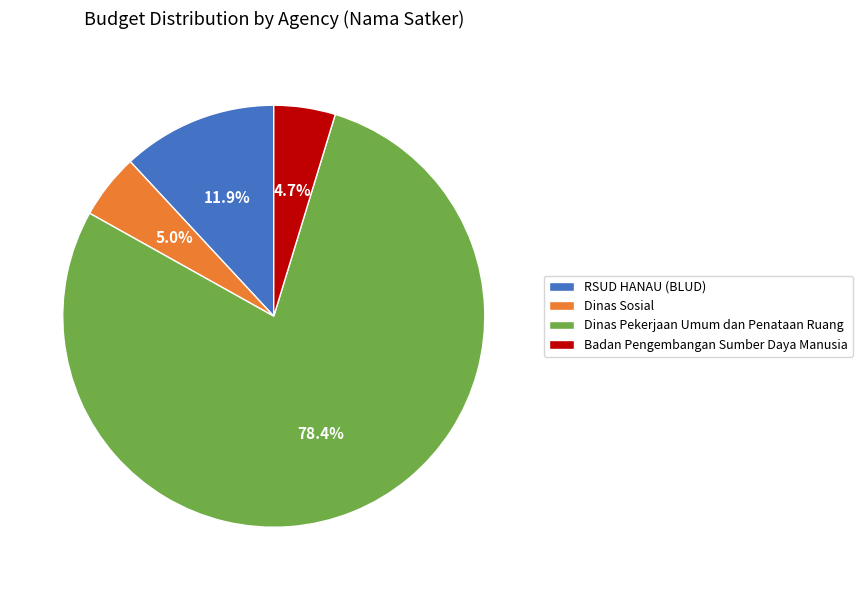

How much of the chart is everything except Badan Pengembangan Sumber Daya Manusia?

95.3%